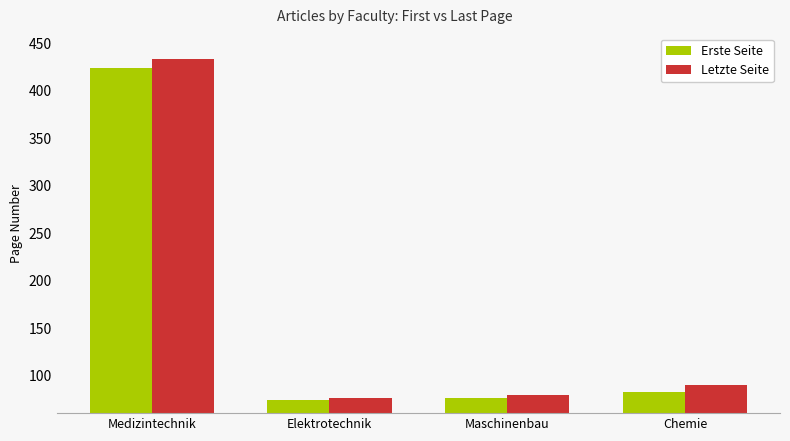

Which series changed the most between Medizintechnik and Maschinenbau?

Letzte Seite